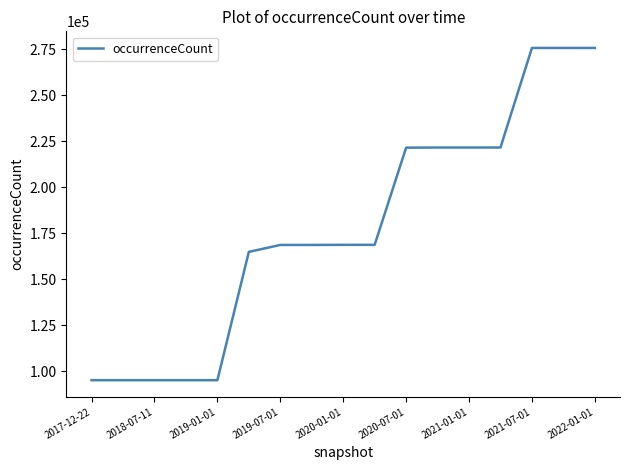

Is this an area chart (filled region under the line)?

No